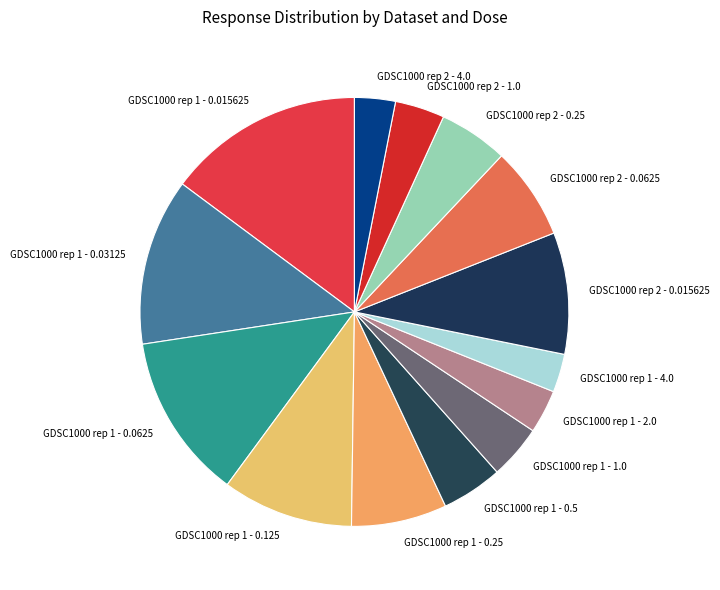

Which has a higher value, GDSC1000 rep 1 - 0.5 or GDSC1000 rep 2 - 0.015625?

GDSC1000 rep 2 - 0.015625